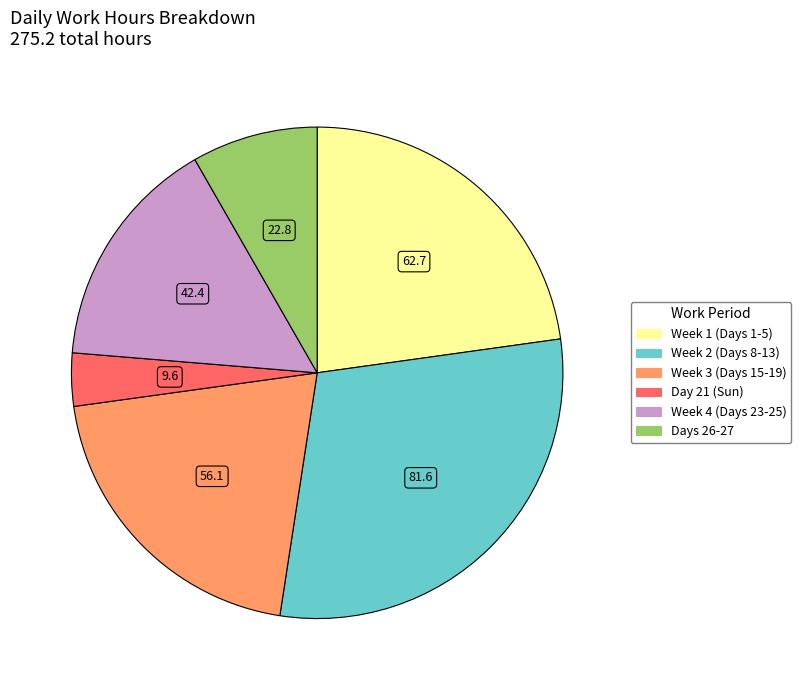

Is there any slice that represents more than half of the pie?

No